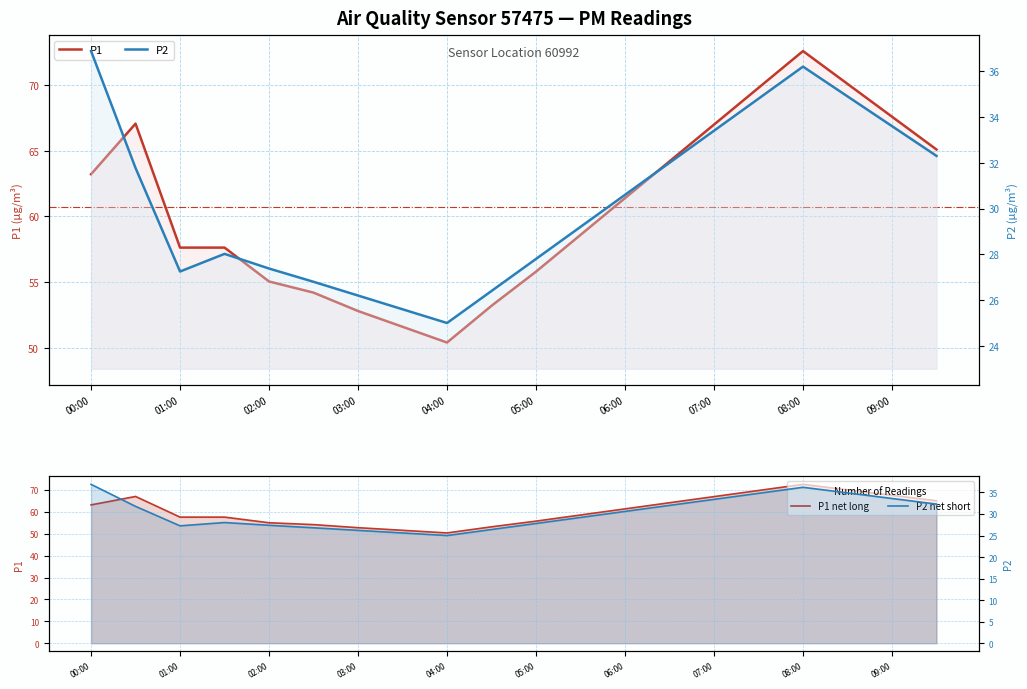

What is the difference between the maximum and minimum values in the P1 net long series?

22.2